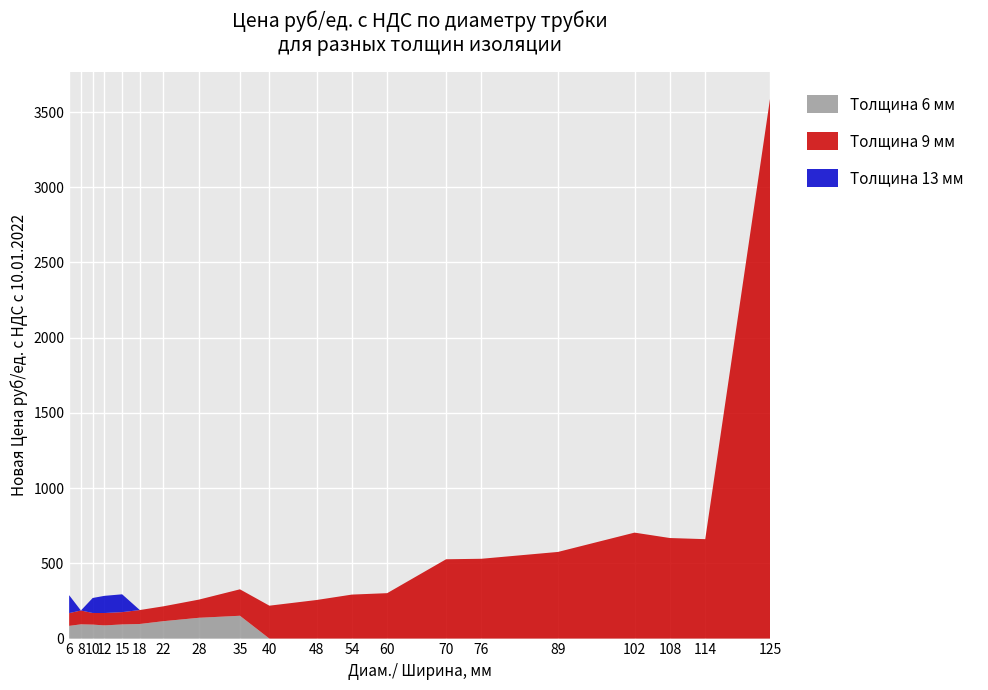

Reading left to right, transcribe all the data shown in this chart.

Толщина 6 мм: 6=84.4	8=94.8	10=92.9	12=87.7	15=94.1	18=97.0	22=115.7	28=138.2	35=151.7	40=0.0	48=0.0	54=0.0	60=0.0	70=0.0	76=0.0	89=0.0	102=0.0	108=0.0	114=0.0	125=0.0
Толщина 9 мм: 6=84.9	8=91.9	10=77.2	12=82.2	15=81.8	18=92.6	22=98.7	28=120.6	35=175.7	40=218.7	48=256.4	54=292.4	60=301.9	70=527.2	76=530.5	89=575.9	102=704.3	108=668.4	114=660.9	125=3587.7
Толщина 13 мм: 6=119.3	8=0.0	10=99.7	12=114.2	15=118.4	18=0.0	22=0.0	28=0.0	35=0.0	40=0.0	48=0.0	54=0.0	60=0.0	70=0.0	76=0.0	89=0.0	102=0.0	108=0.0	114=0.0	125=0.0